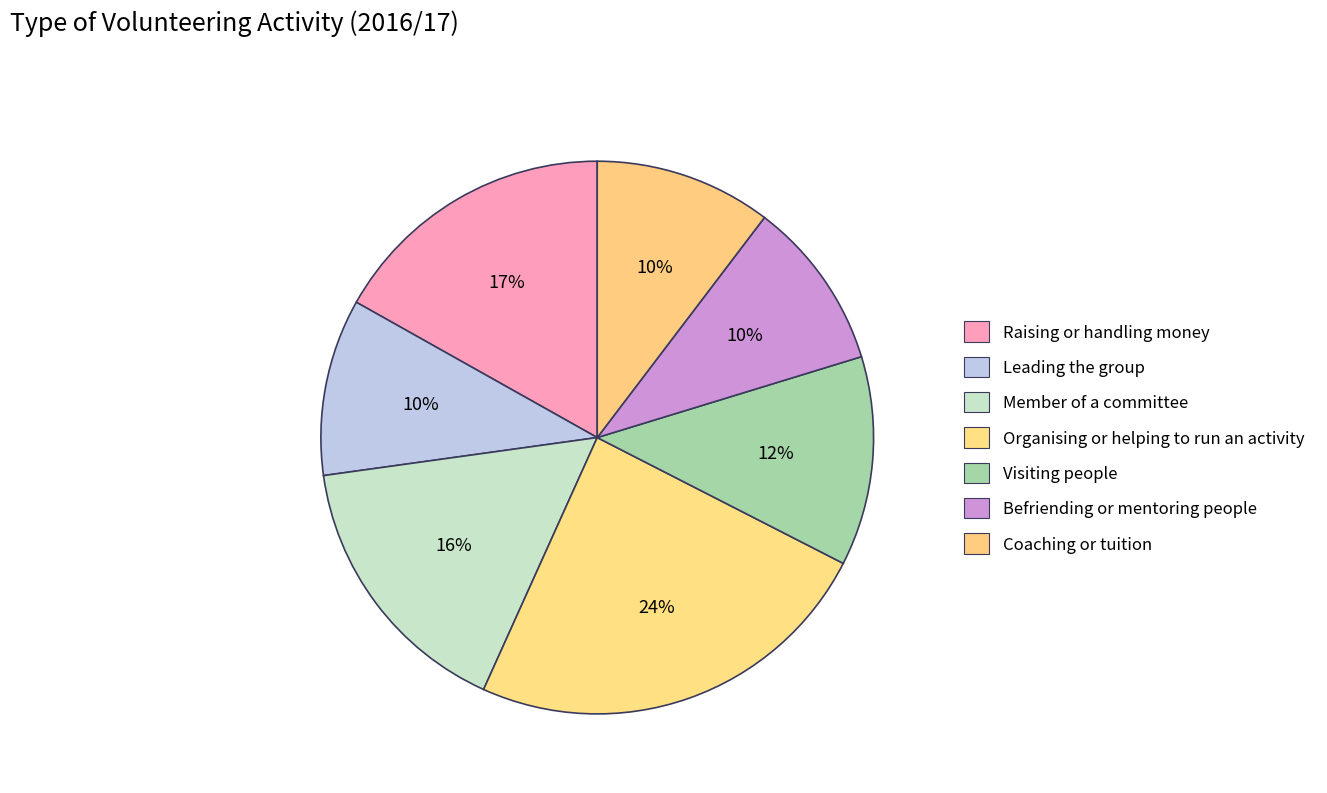

To the nearest percent, what is the difference between the largest and smallest slice percentages?

14%